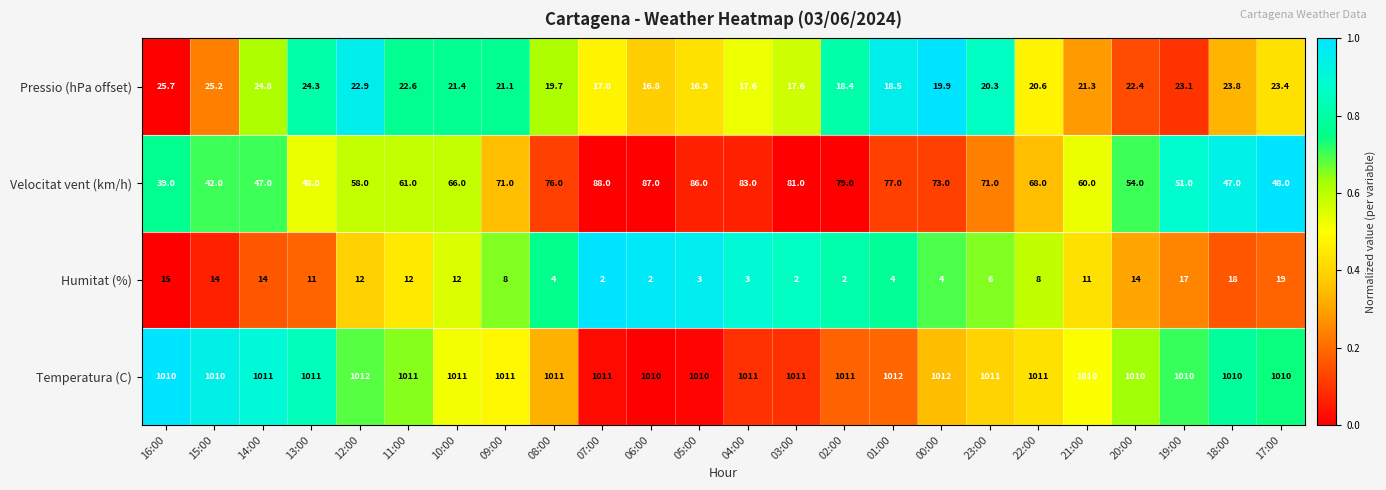

What is the greatest value displayed?

1012.0